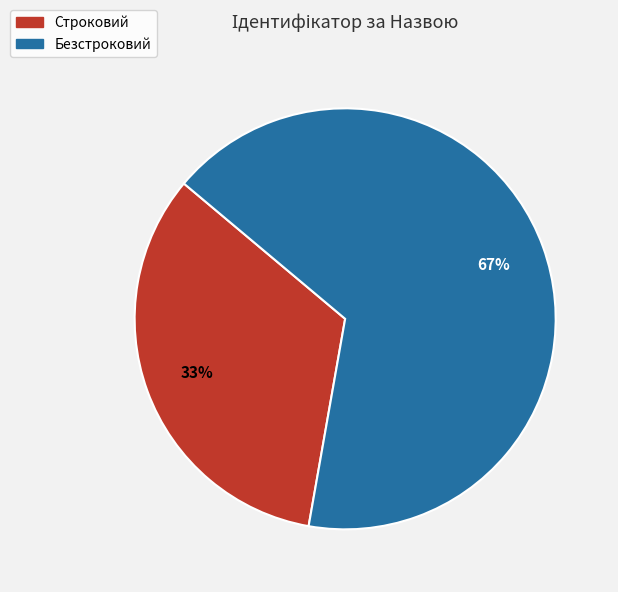

The Безстроковий slice represents 67% of the pie. True or false?

True